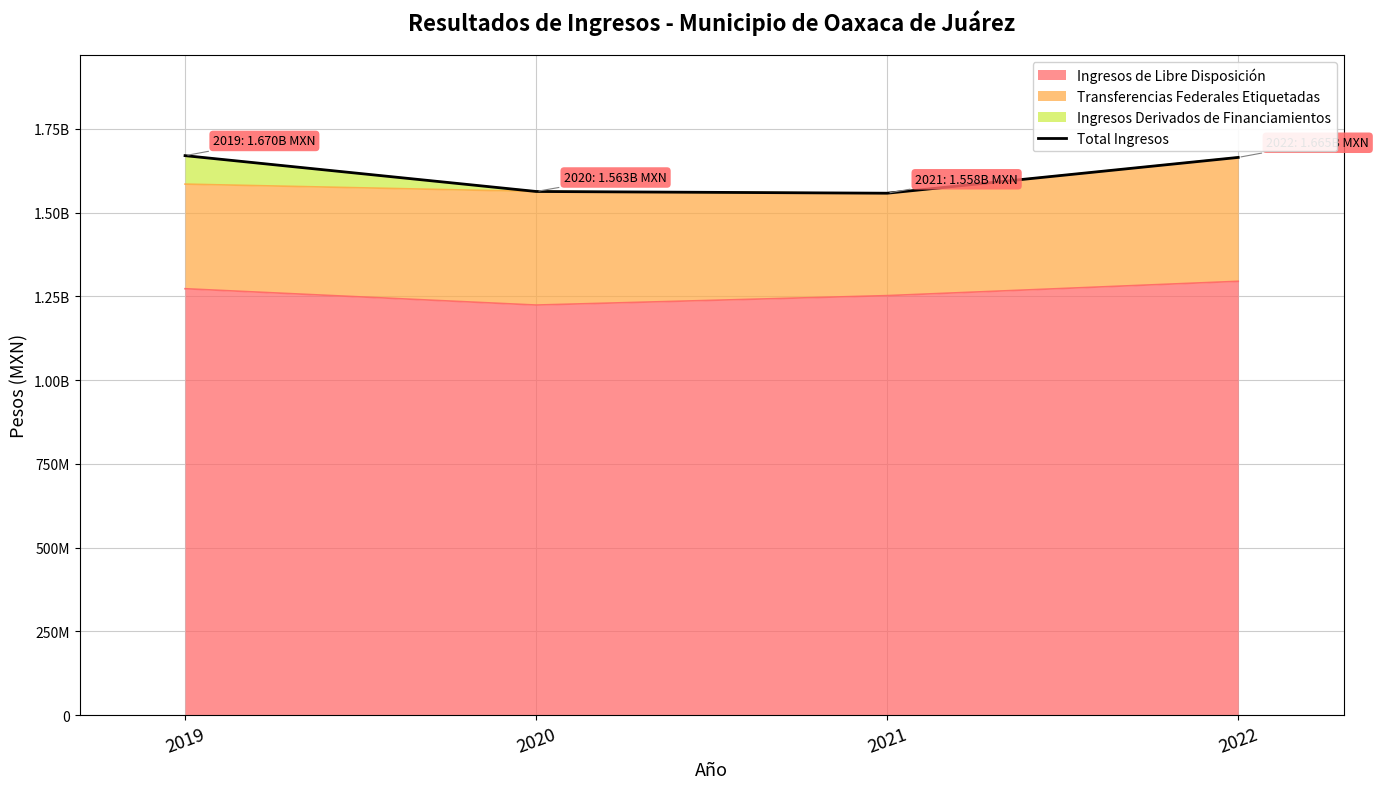

What is the sum of all values?

6456364735.8